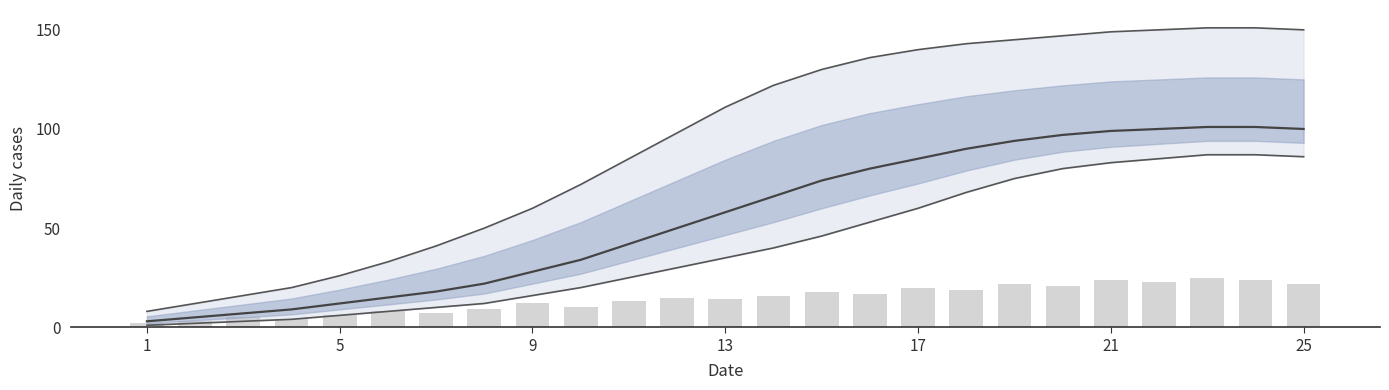

What is the maximum value shown in the chart?

101